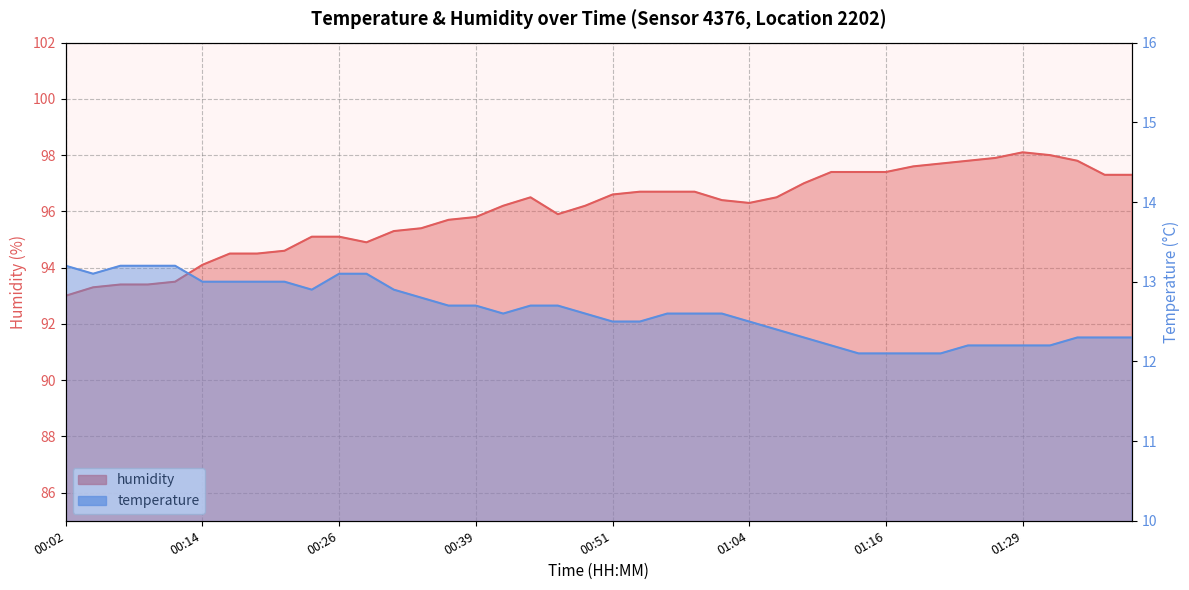

At how many categories does at least one series exceed 45?

40